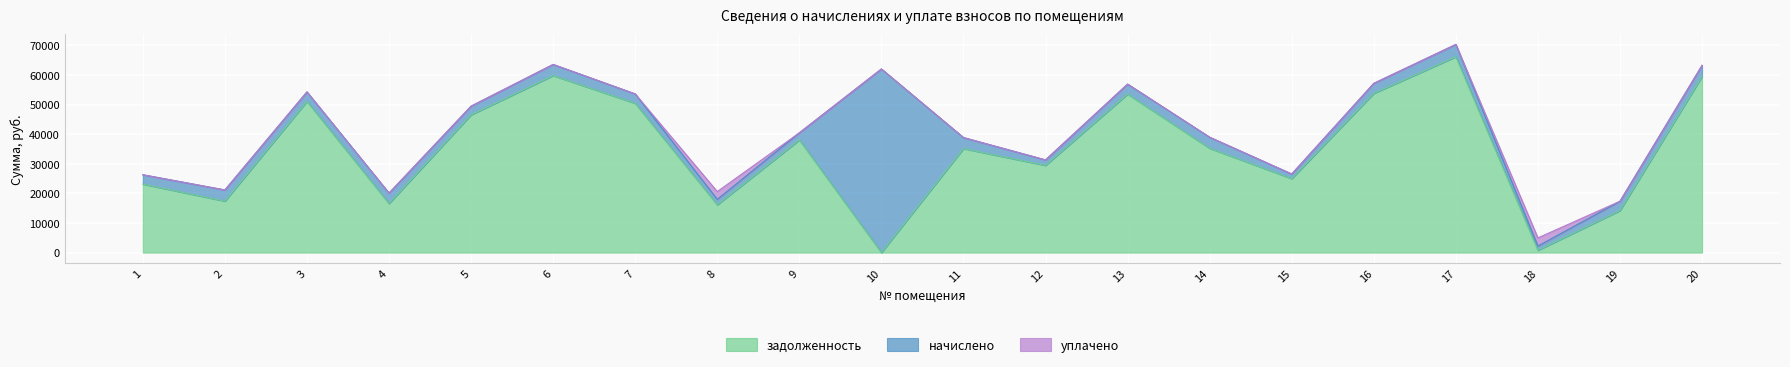

Reading left to right, list all the values displayed in this chart.

задолженность: 23126.4	17371.5	51062.9	16561.7	46527.8	59779.5	50414.9	16138.0	38032.6	0.0	35119.5	29448.0	53536.6	35223.1	24972.0	53772.1	66140.2	766.3	14189.5	59485.0
начислено: 3169.4	3787.0	3225.2	3537.7	2938.8	3775.8	3184.3	1860.0	2429.2	62031.8	3738.6	1860.0	3381.5	3749.8	1577.3	3396.4	4177.6	1458.2	3165.7	3757.2
уплачено: 0.0	0.0	0.0	0.0	0.0	0.0	0.0	2620.0	0.0	0.0	0.0	0.0	0.0	0.0	0.0	0.0	0.0	2750.0	0.0	0.0